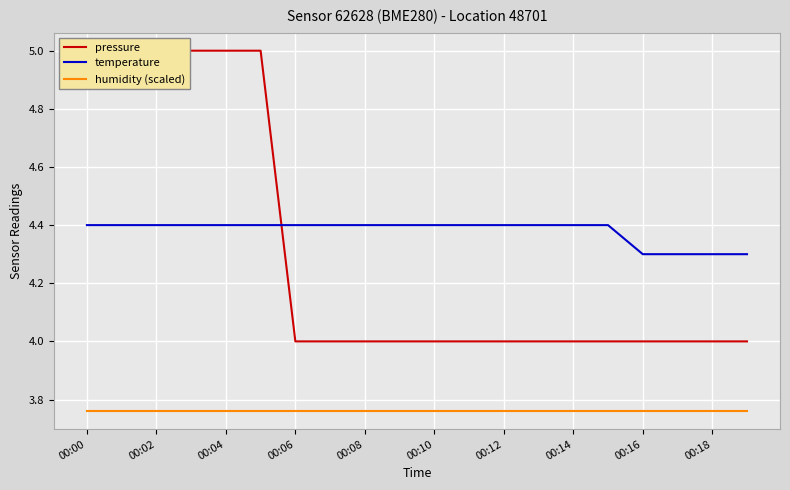

True or false: temperature and humidity (scaled) cross at least once.

False